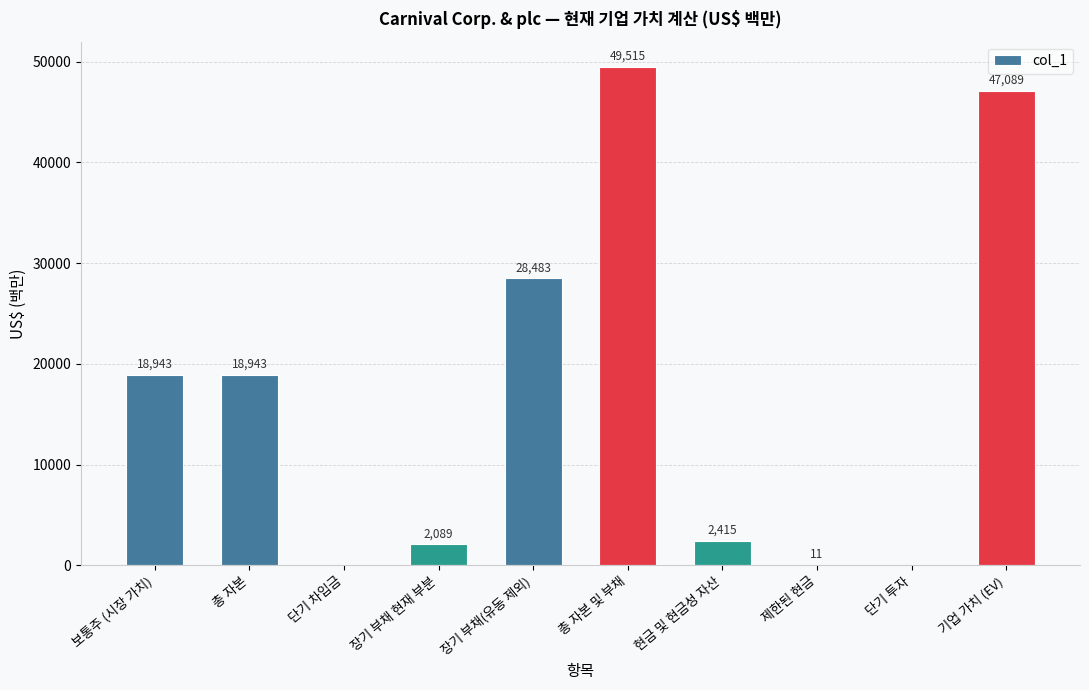

Reading left to right, list all the values displayed in this chart.

18943	18943	0	2089	28483	49515	2415	11	0	47089